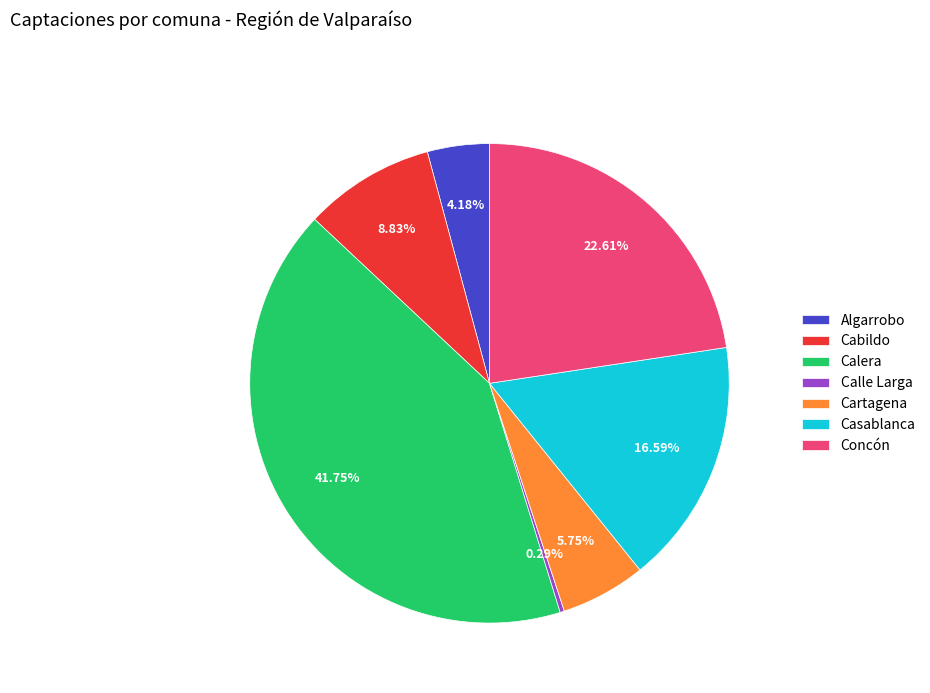

To the nearest percent, what is the difference between the Cabildo and Algarrobo slice percentages?

5%